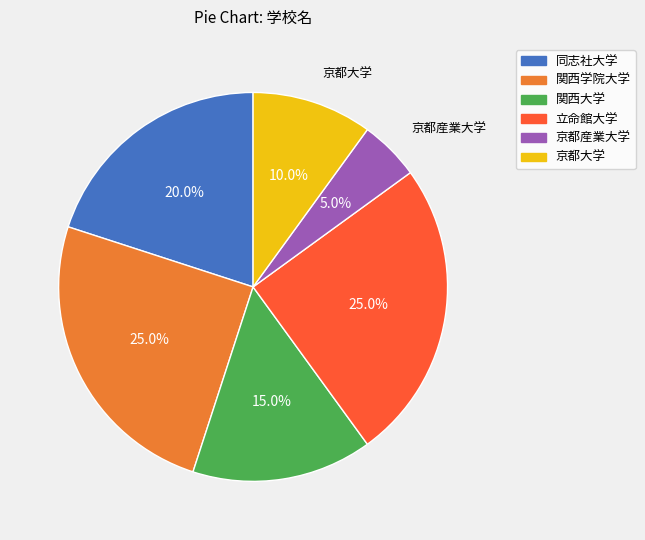

To the nearest percent, what is the difference between the 関西大学 and 立命館大学 slice percentages?

10%